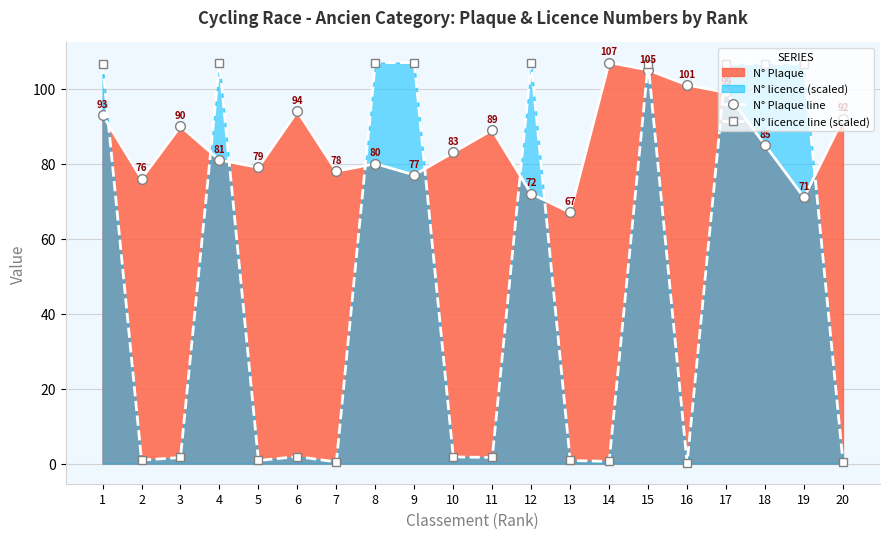

Reading left to right, what are all the values shown in this chart?

N° Plaque line: 1=93.0	2=76.0	3=90.0	4=81.0	5=79.0	6=94.0	7=78.0	8=80.0	9=77.0	10=83.0	11=89.0	12=72.0	13=67.0	14=107.0	15=105.0	16=101.0	17=99.0	18=85.0	19=71.0	20=92.0
N° licence line (scaled): 1=106.6	2=0.9	3=1.6	4=106.9	5=0.8	6=1.9	7=0.5	8=106.9	9=107.0	10=1.8	11=1.7	12=106.8	13=0.8	14=0.6	15=106.6	16=0.2	17=106.6	18=106.6	19=106.6	20=0.4